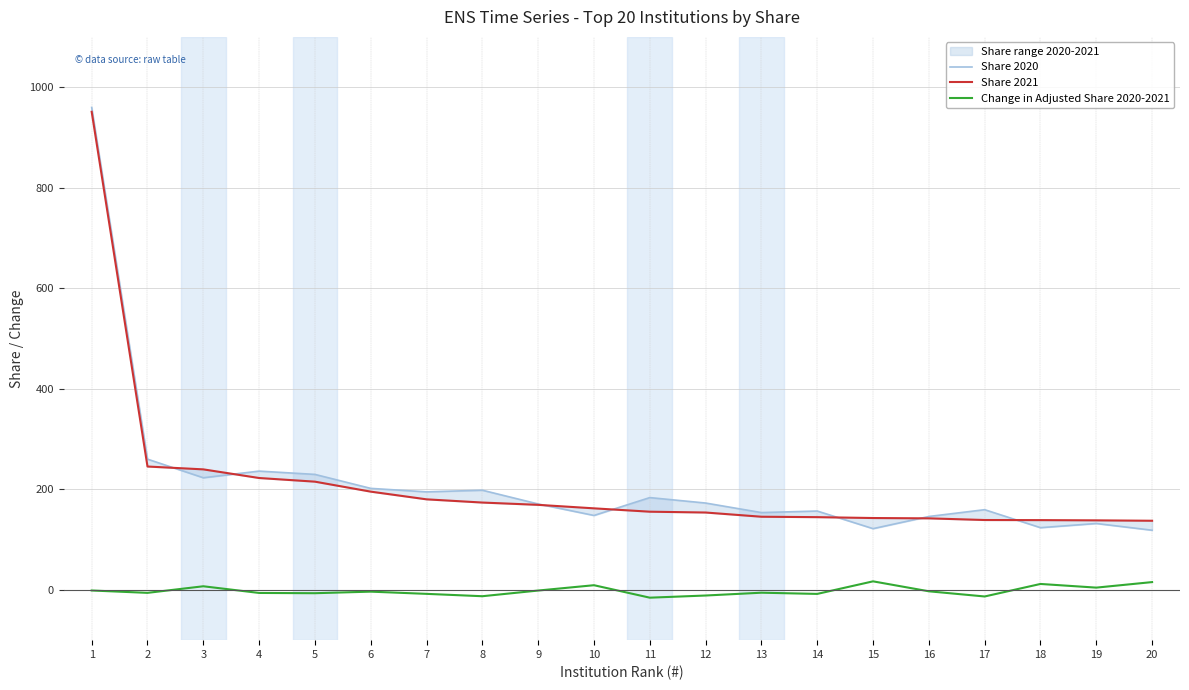

Is this an area chart (filled region under the line)?

No